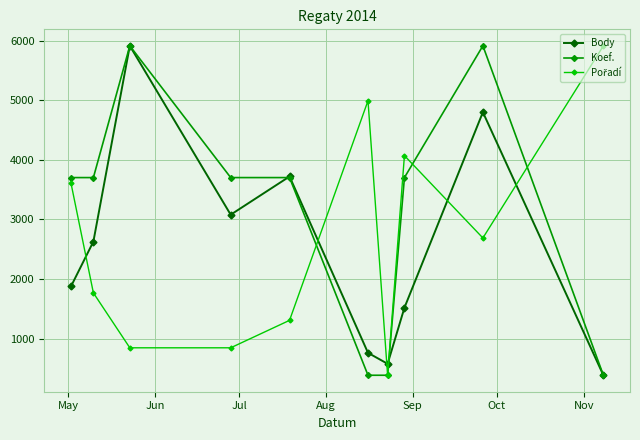

What is the difference between the second highest and minimum values in the Body series?

4414.0